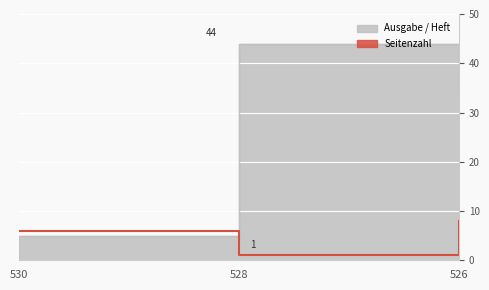

Rank the categories by Ausgabe / Heft value from lowest to highest.

530, 526, 528